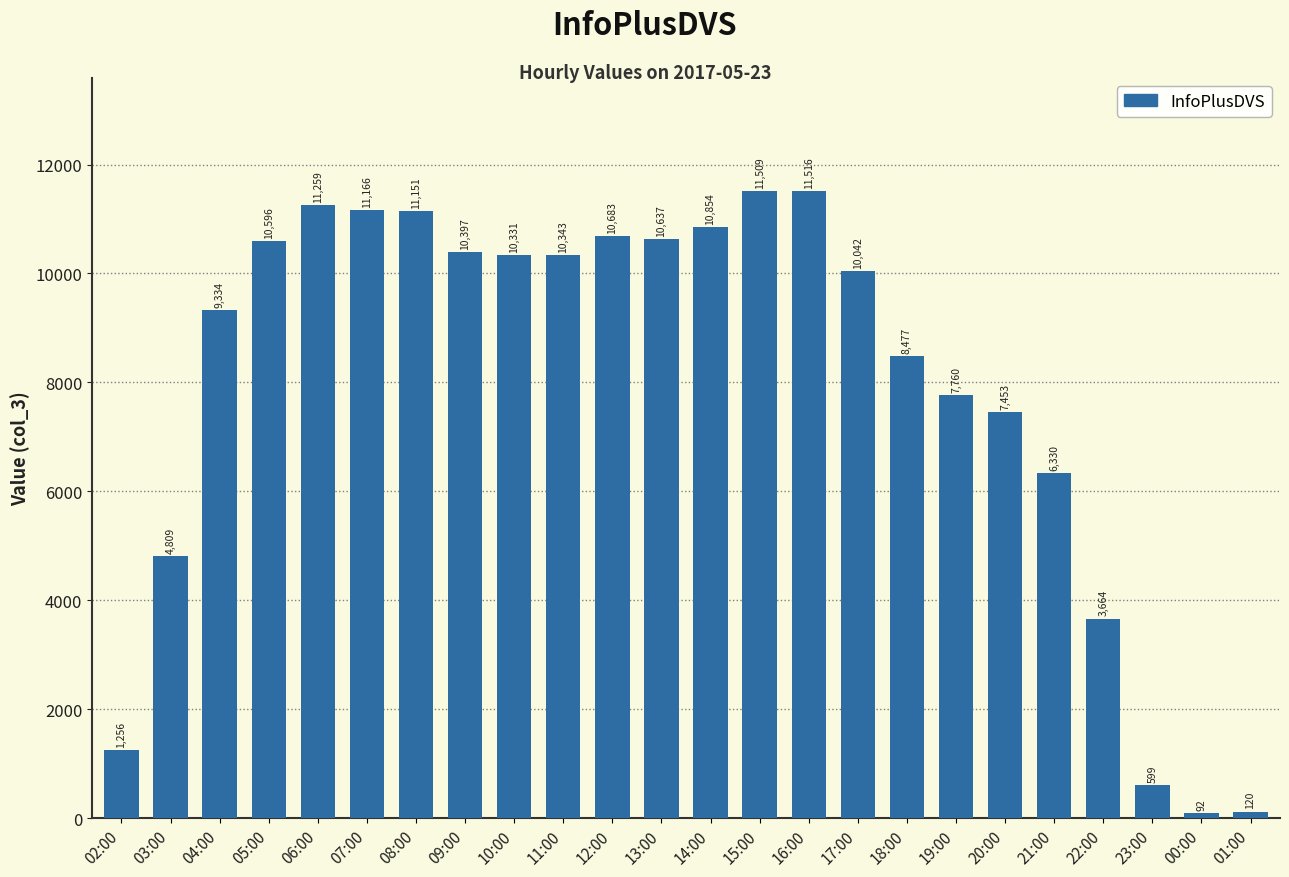

Rank the categories by value from highest to lowest.

16:00, 15:00, 06:00, 07:00, 08:00, 14:00, 12:00, 13:00, 05:00, 09:00, 11:00, 10:00, 17:00, 04:00, 18:00, 19:00, 20:00, 21:00, 03:00, 22:00, 02:00, 23:00, 01:00, 00:00